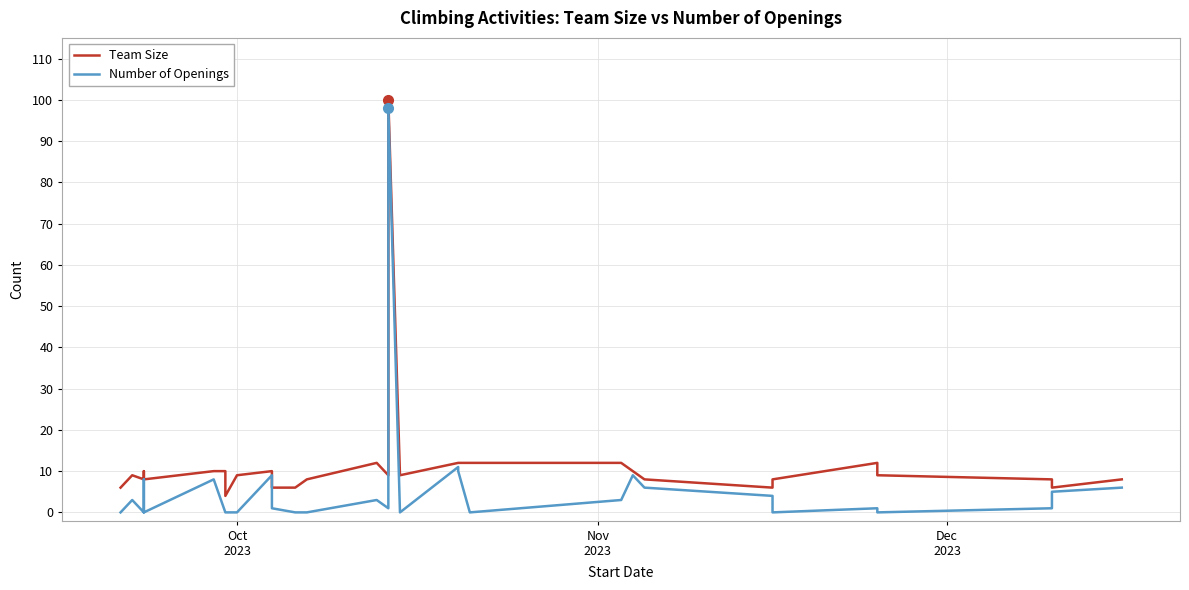

How many categories are shown in the chart?

30